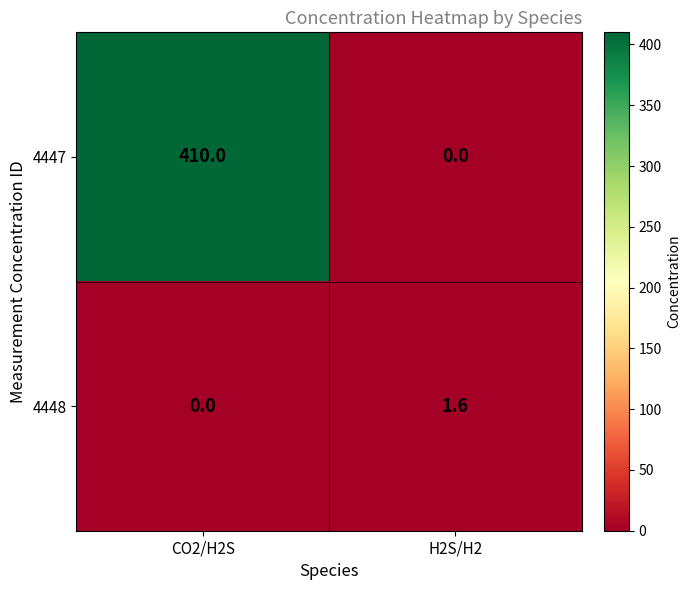

Reading left to right, extract all data points from this chart.

4447: CO2/H2S=410.0	H2S/H2=0.0
4448: CO2/H2S=0.0	H2S/H2=1.6